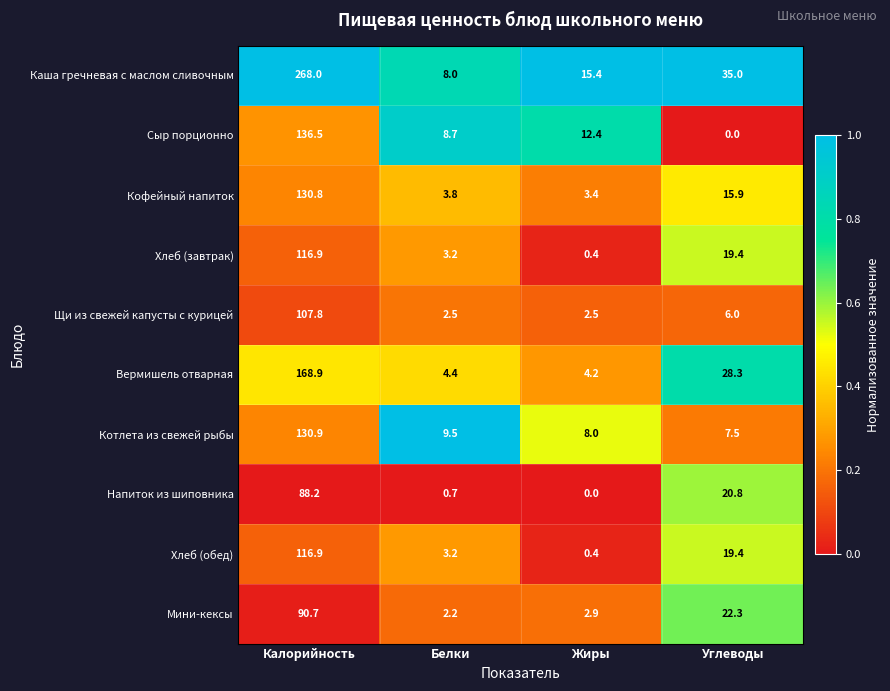

True or false: Щи из свежей капусты с курицей has a value of 0.7 at Жиры.

False